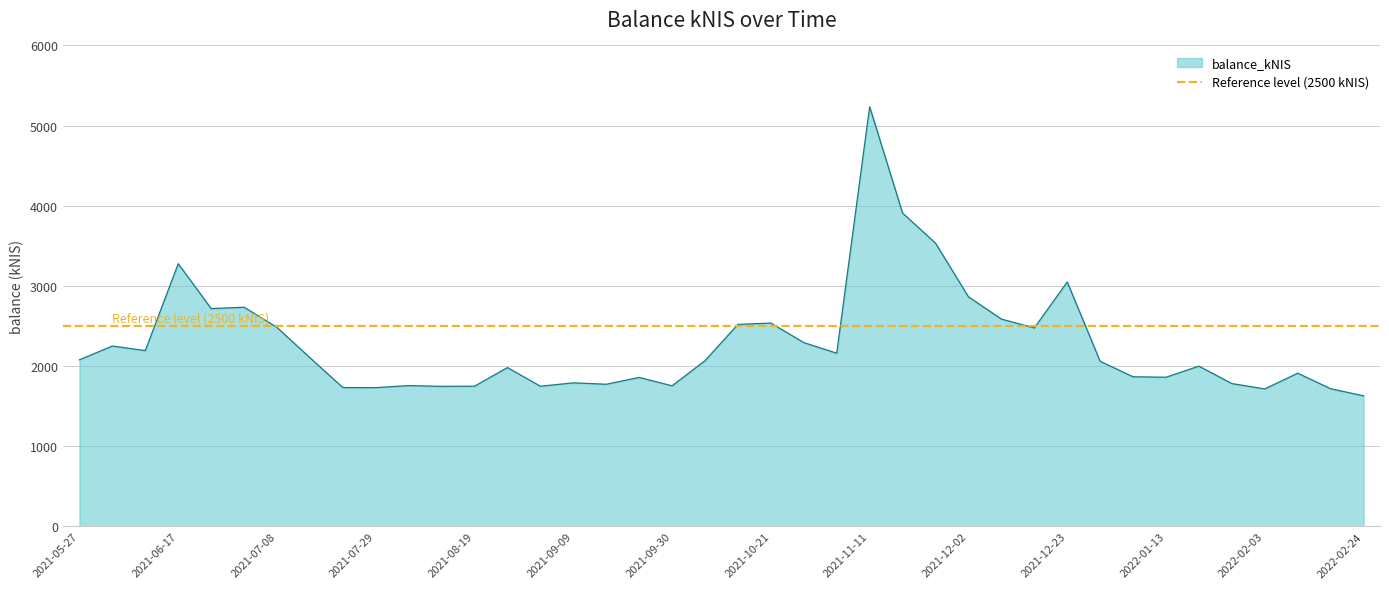

Reading left to right, what are all the values shown in this chart?

2078.5	2250.4	2192.8	3277.3	2717.3	2734.2	2482.1	2104.3	1732.3	1731.3	1756.8	1747.1	1749.2	1981.4	1748.7	1790.9	1773.5	1858.4	1753.8	2067.7	2520.1	2536.9	2293.1	2160.5	5235.5	3909.1	3533.9	2864.6	2586.5	2475.7	3049.4	2059.8	1866.8	1861.0	1999.2	1781.9	1715.2	1911.4	1717.7	1628.9